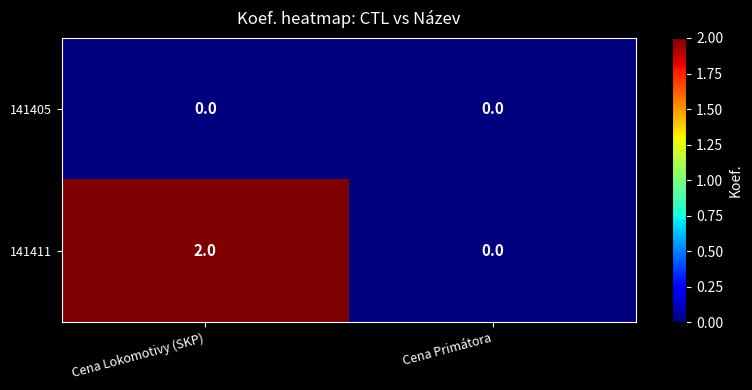

Which label corresponds to the largest value in the chart?

Cena Lokomotivy (SKP)